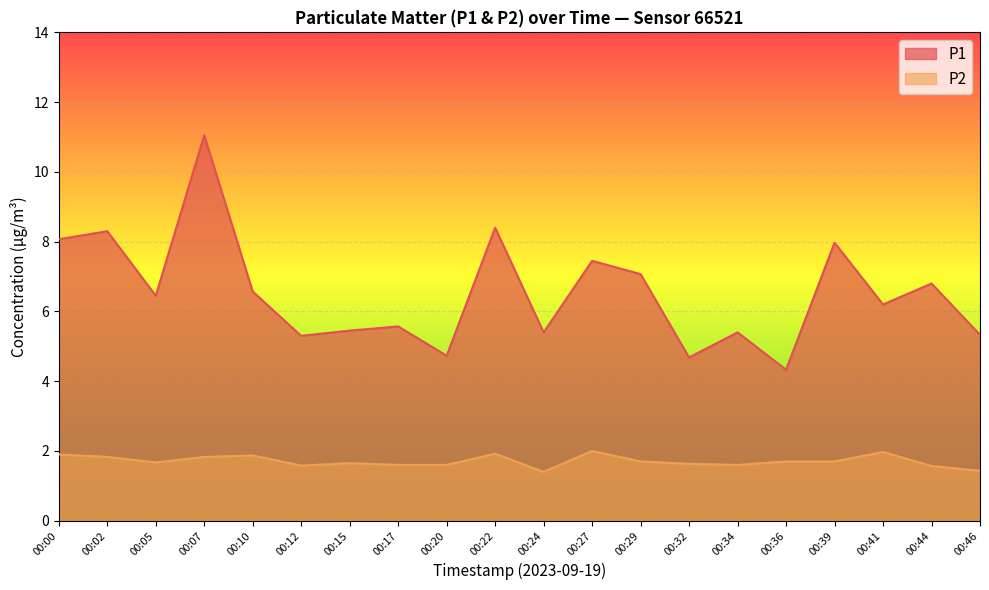

What is the value of the P2 point at the 16th from the left?

1.7